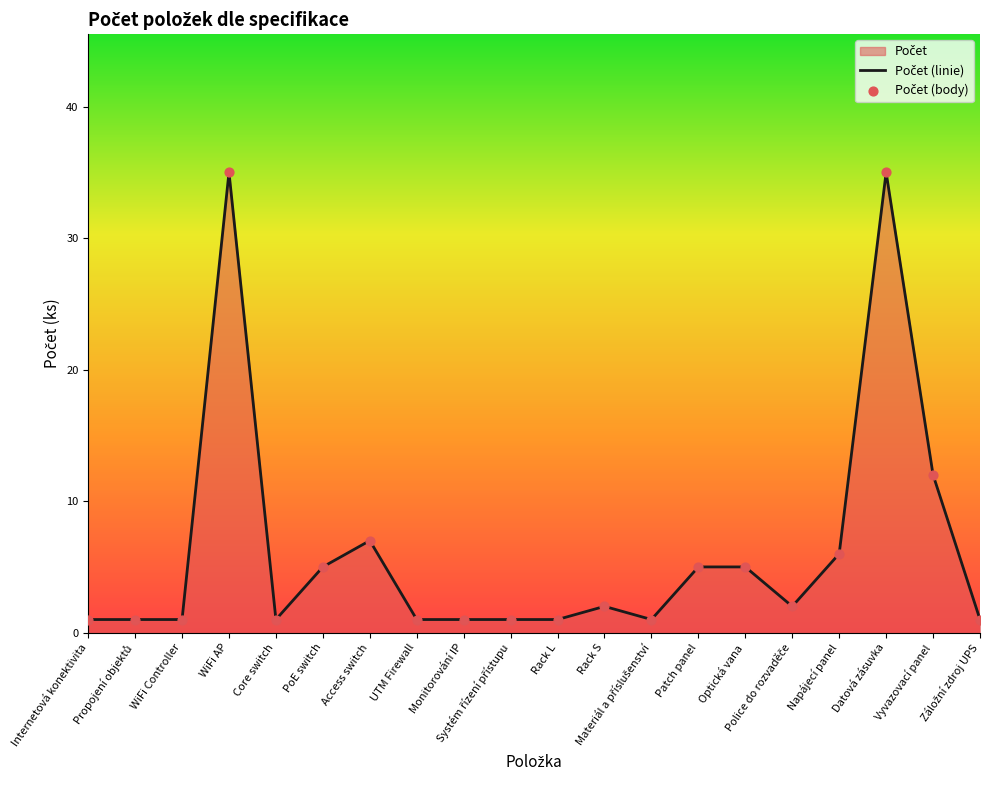

What is the change in value from Systém řízení přístupu to Vyvazovací panel?

+11